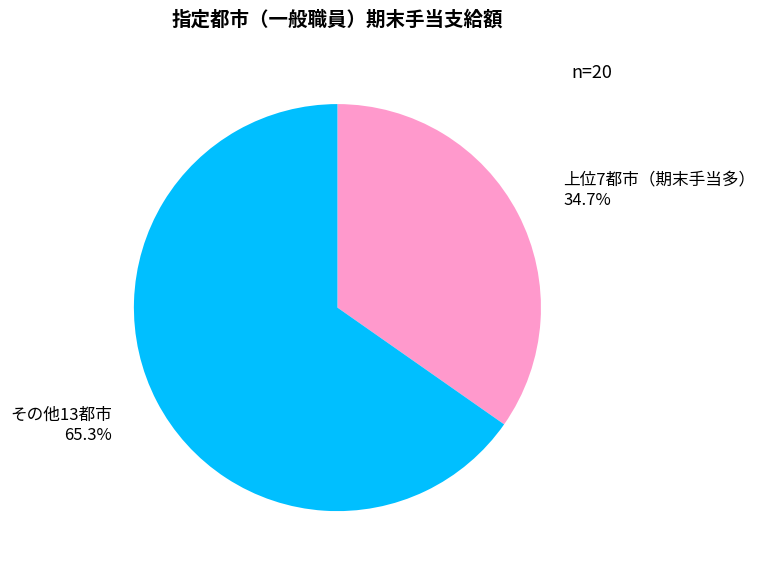

Which has a higher value, 上位7都市（期末手当多） or その他13都市?

その他13都市